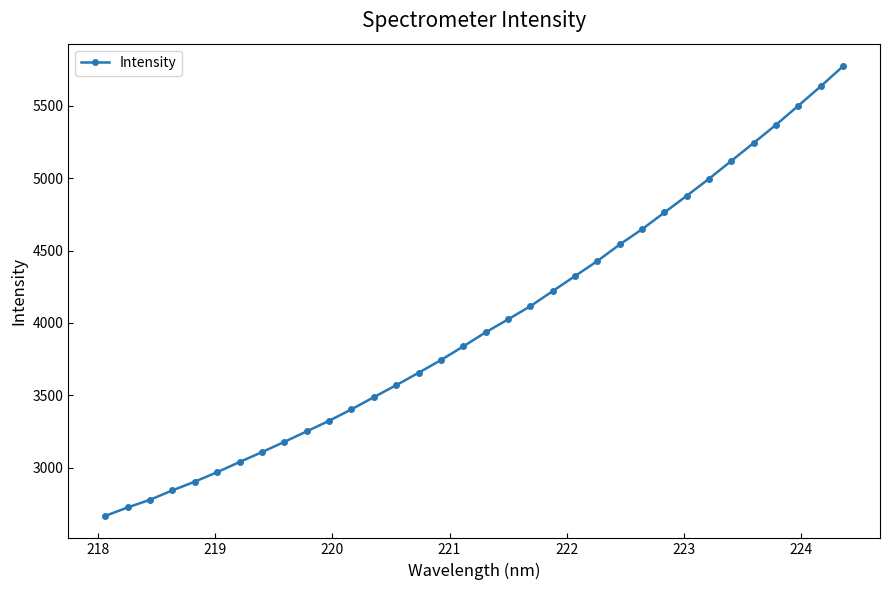

What is the smallest value displayed?

2667.8